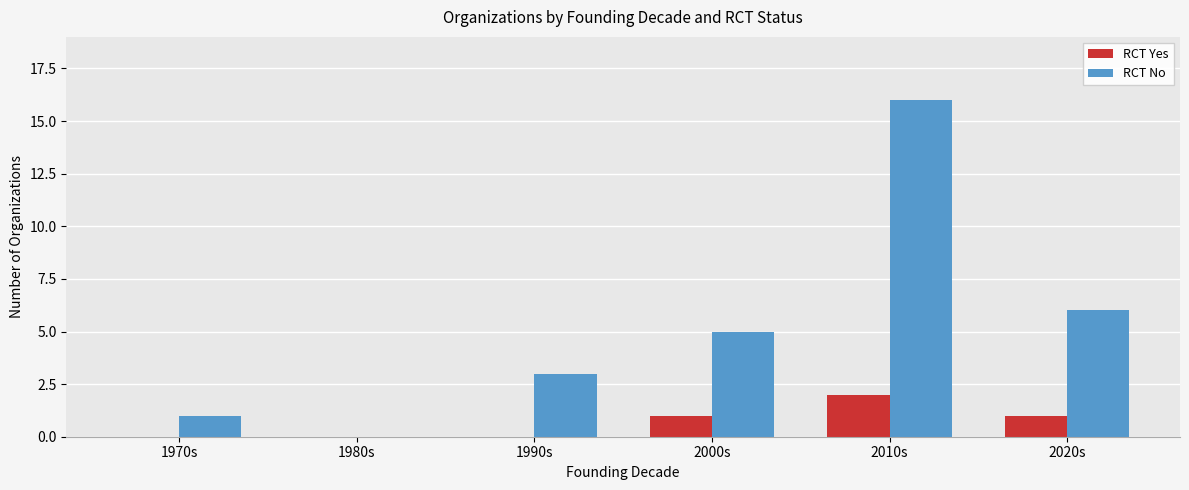

Which series changed the most between 1980s and 2000s?

RCT No